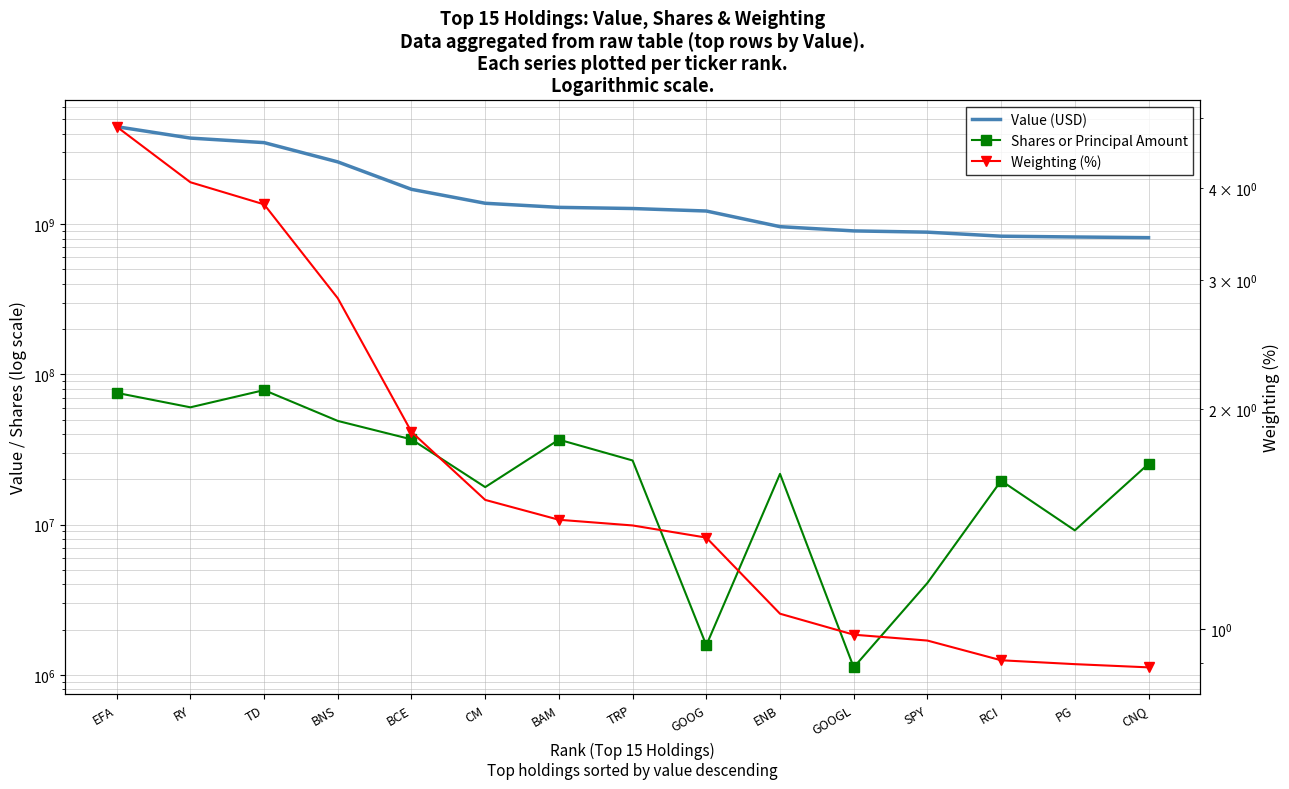

The value of Value (USD) at CM is 1375596000.0. True or false?

True